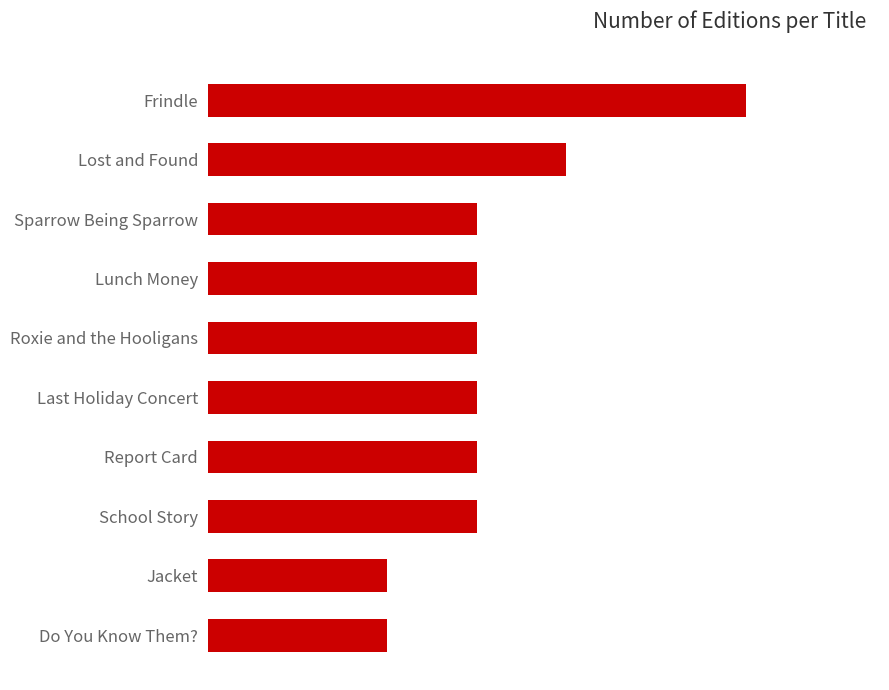

Are the bars grouped side by side (vs. stacked)?

No